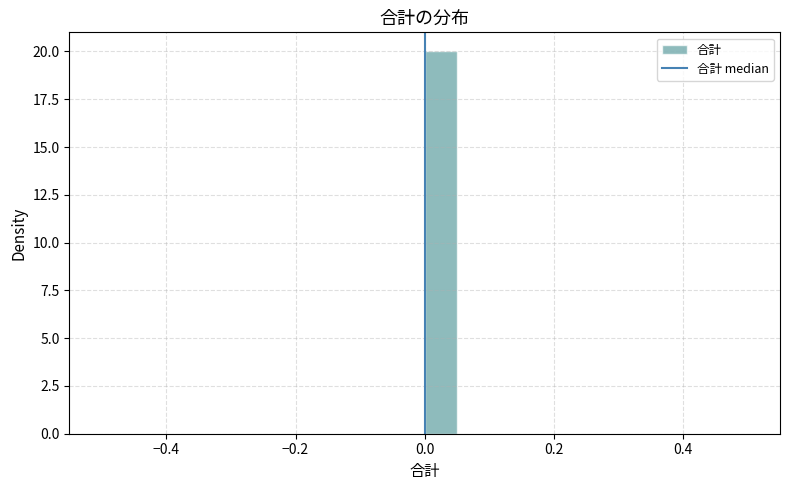

Around what value on the x-axis is the tallest bar? Give the approximate position of its centre, as read against the axis.

0.02